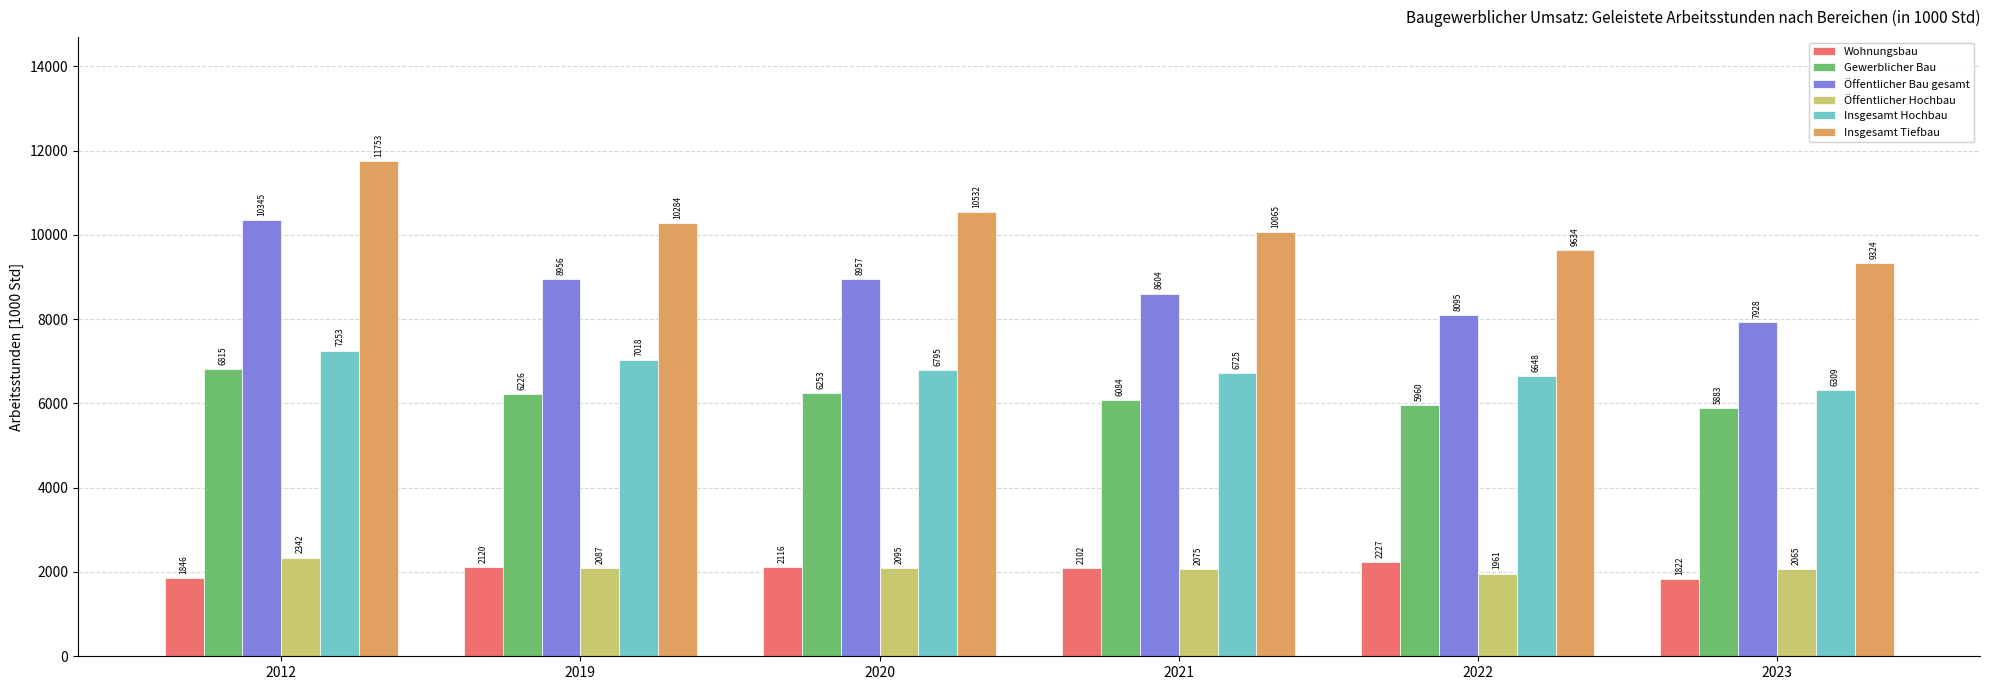

What is the highest value of the Insgesamt Tiefbau series?

11752.6